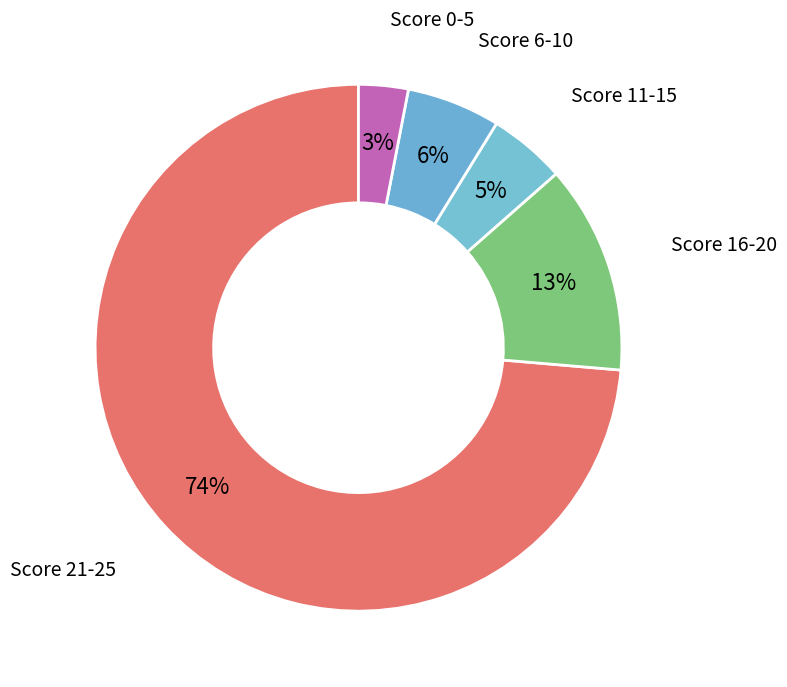

Approximately how many times larger is the value at Score 6-10 compared to Score 11-15?

1.2